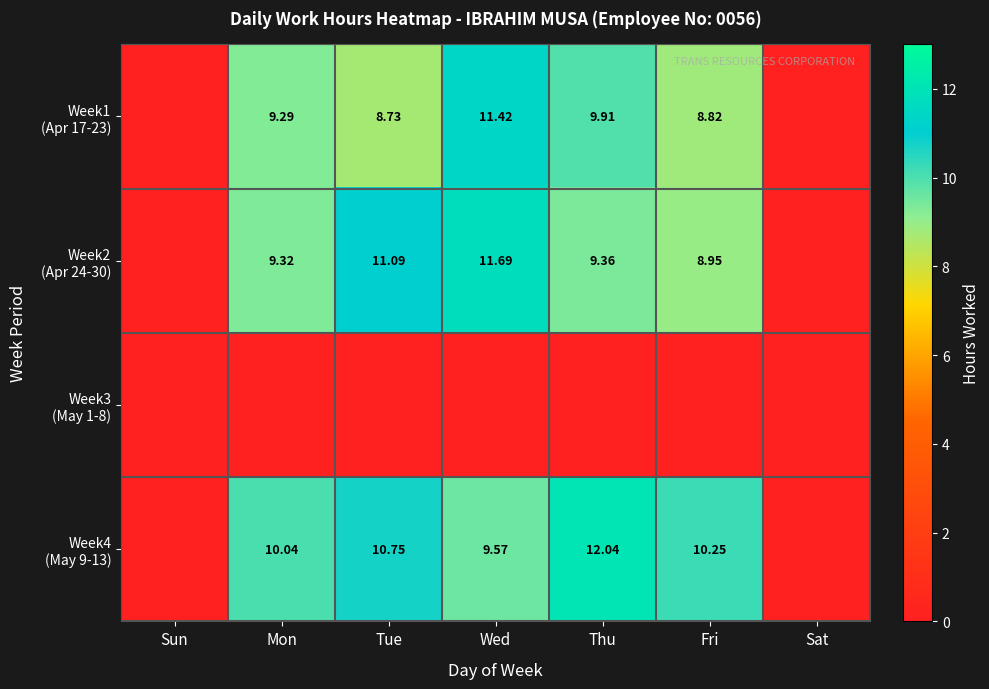

What is the difference between the maximum and minimum values in the Week2 (Apr 24-30) series?

11.7